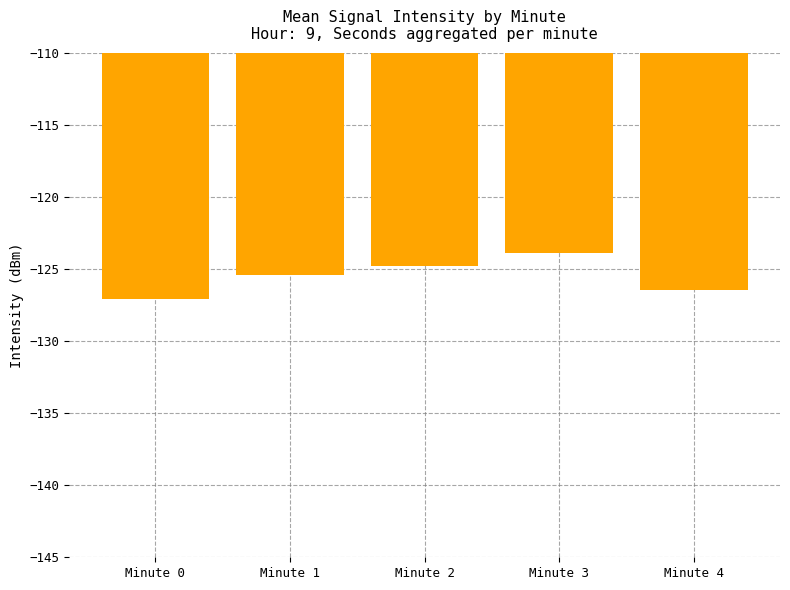

Rank the categories by value from lowest to highest.

Minute 0, Minute 4, Minute 1, Minute 2, Minute 3